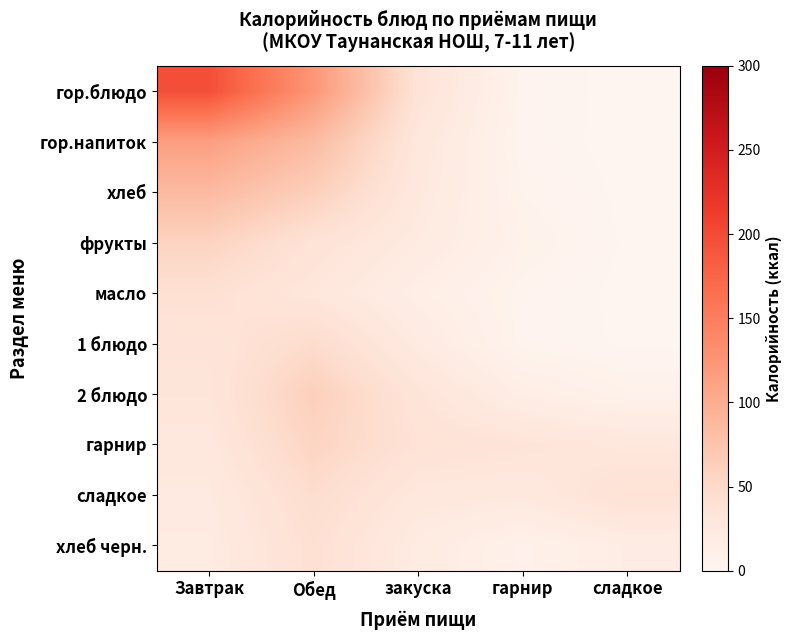

Which category has the lowest value across all series?

сладкое